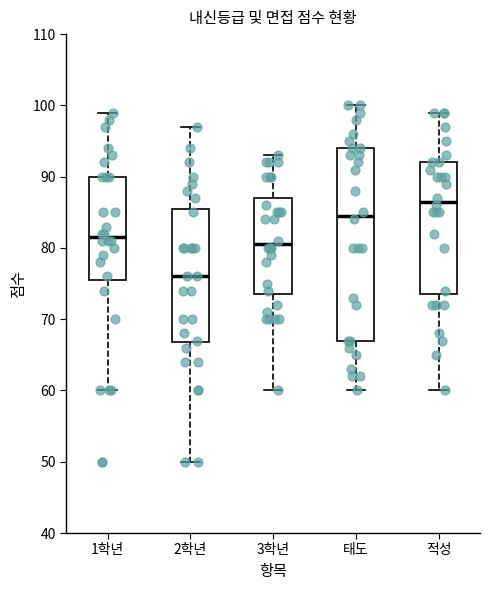

Comparing the boxes themselves (not the whiskers), which one is the tallest?

태도